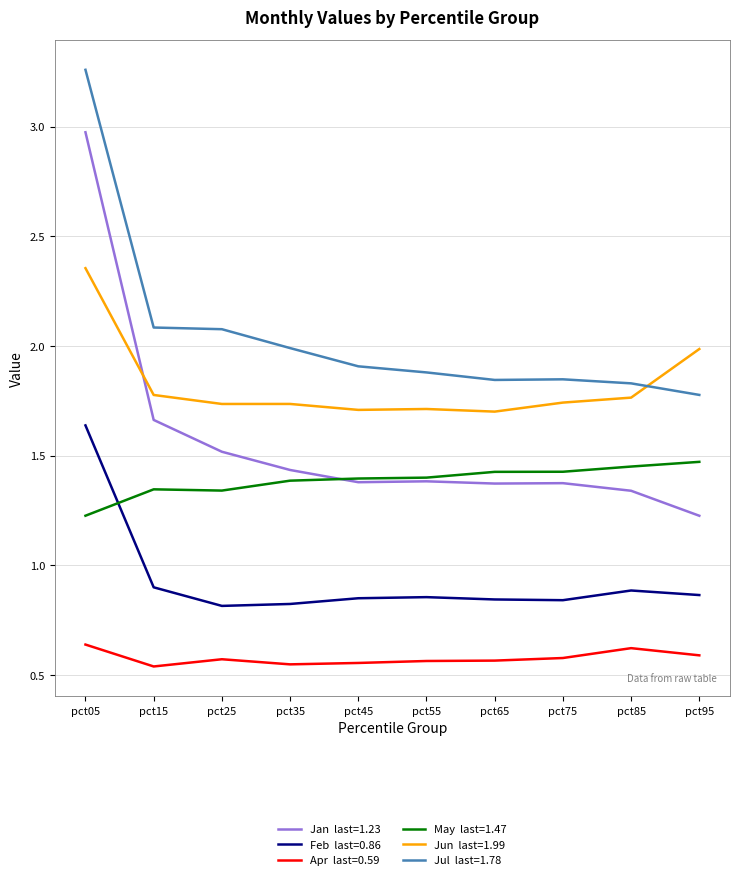

What is the total value across all series at pct55?

7.8